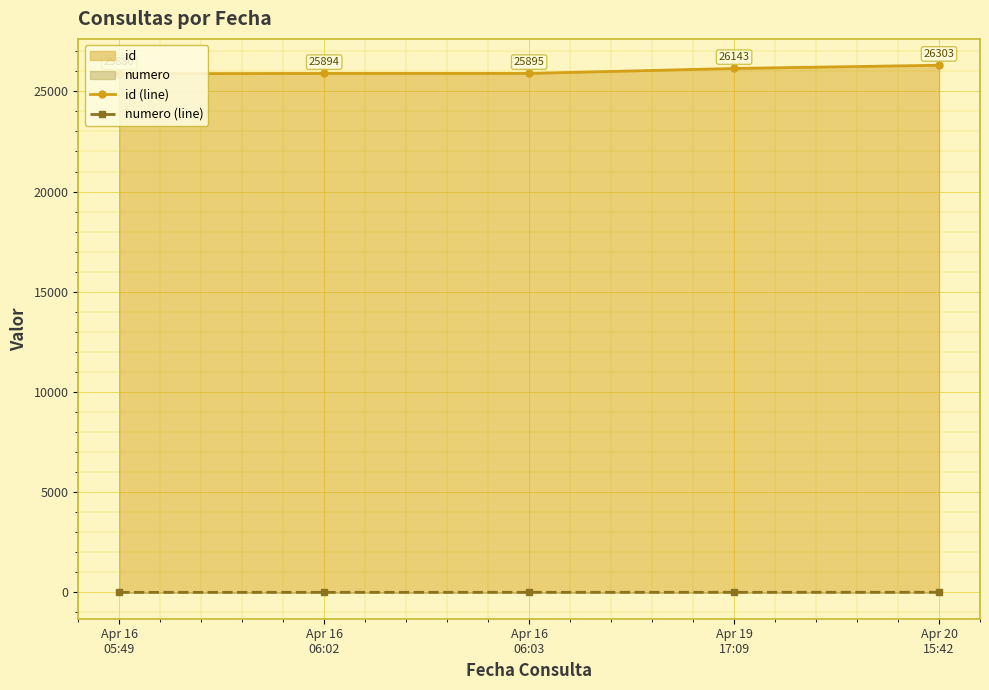

Is the value of numero (line) at Apr 19
17:09 greater than the value of id (line) at Apr 19
17:09?

No